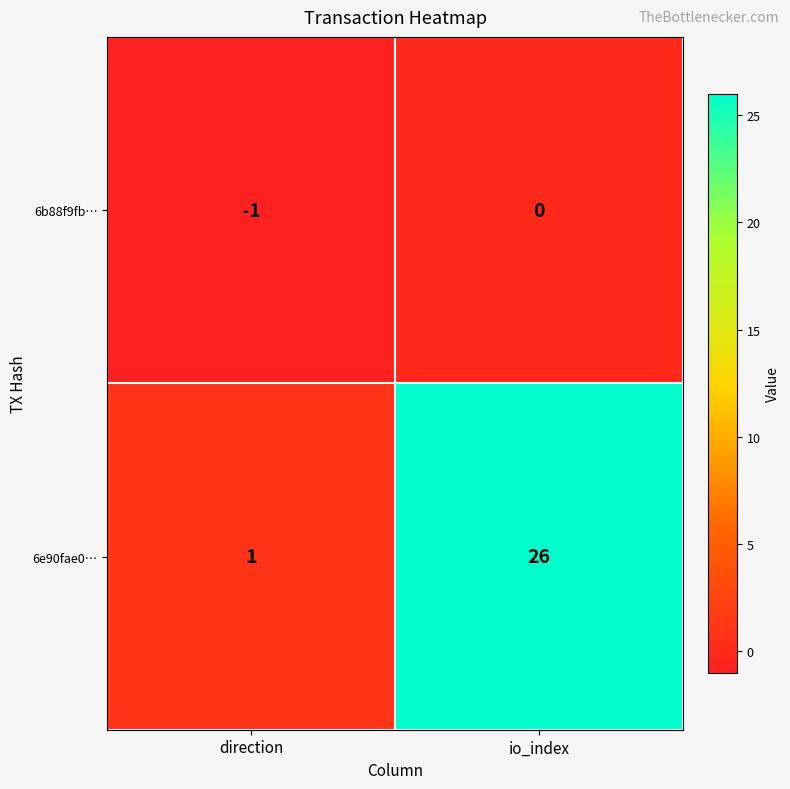

Rank the series by their average value, from highest to lowest.

6e90fae0…, 6b88f9fb…